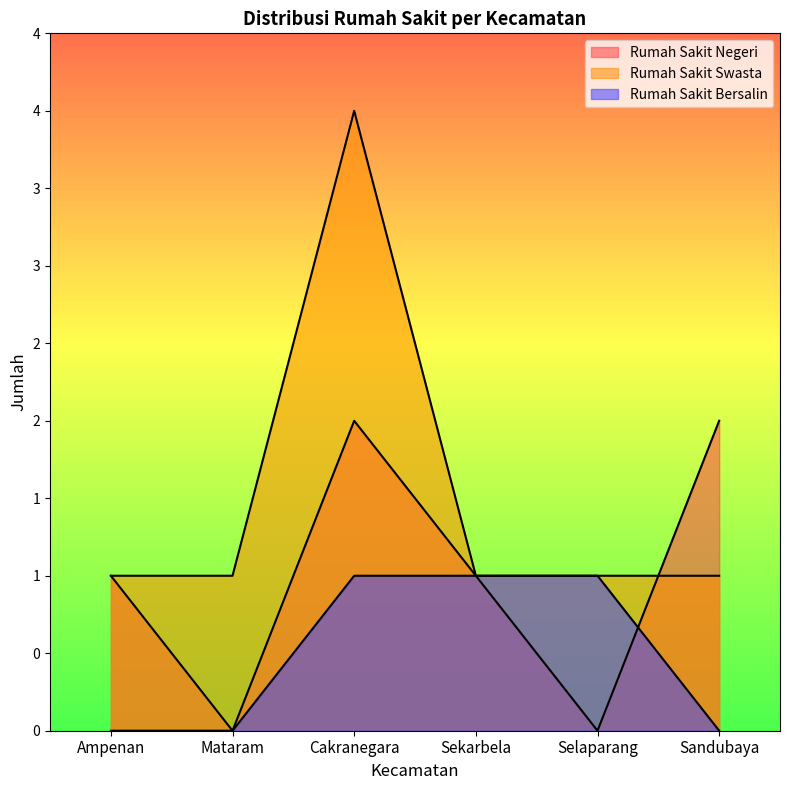

Count the Rumah Sakit Bersalin values in the range 0 to 1.

6